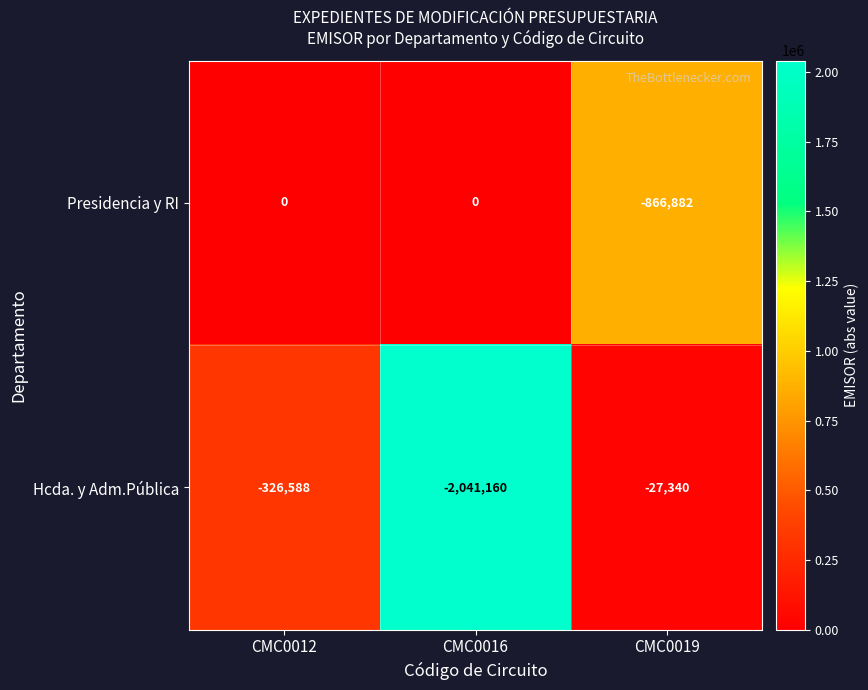

List the series in order of their overall mean, lowest first.

Hcda. y Adm.Pública, Presidencia y RI